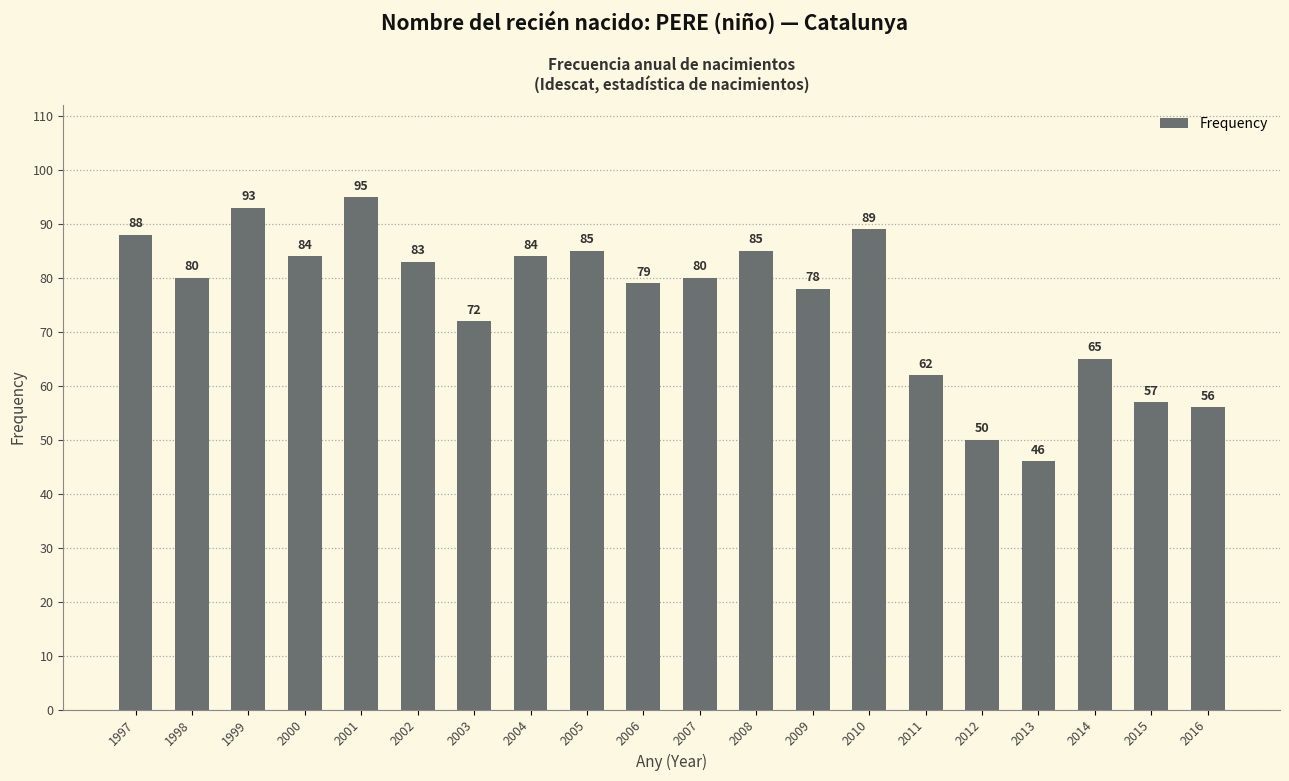

Are the bars horizontal?

No